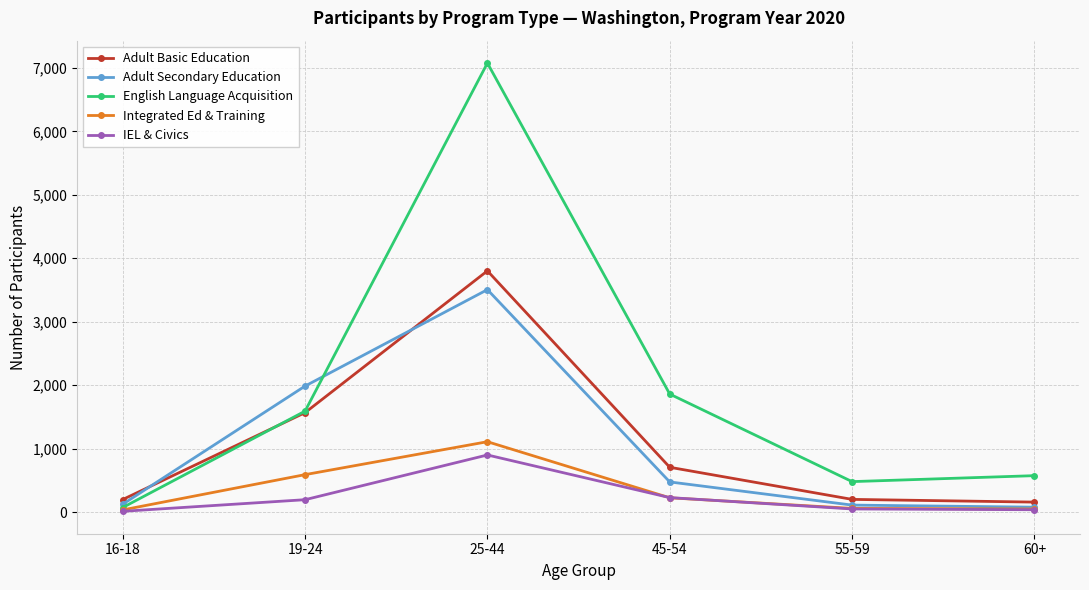

What is the difference between the second highest and second lowest values in the IEL & Civics series?

191